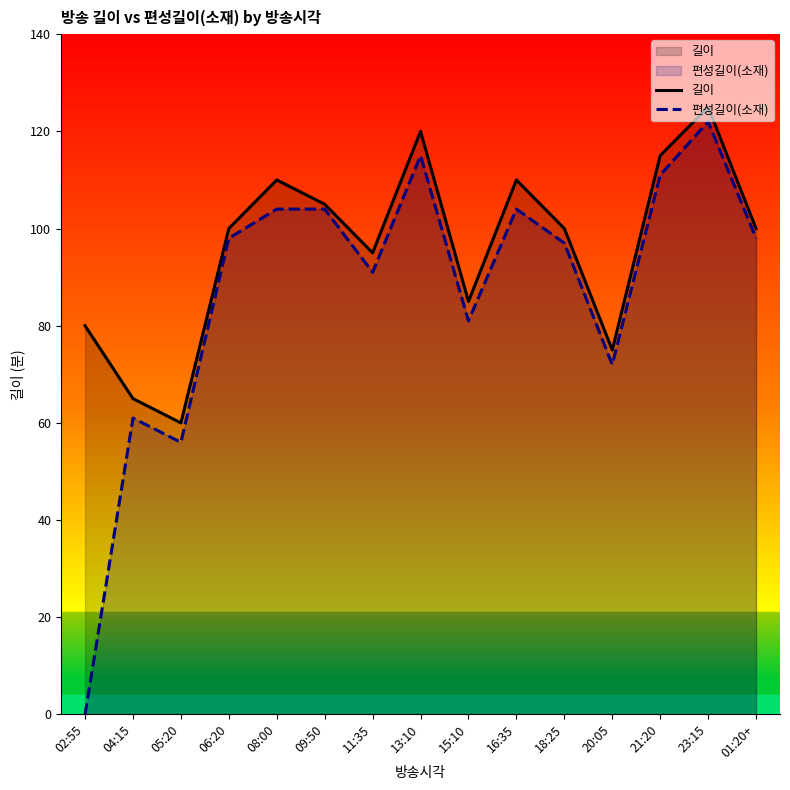

At how many categories does at least one series exceed 116?

2